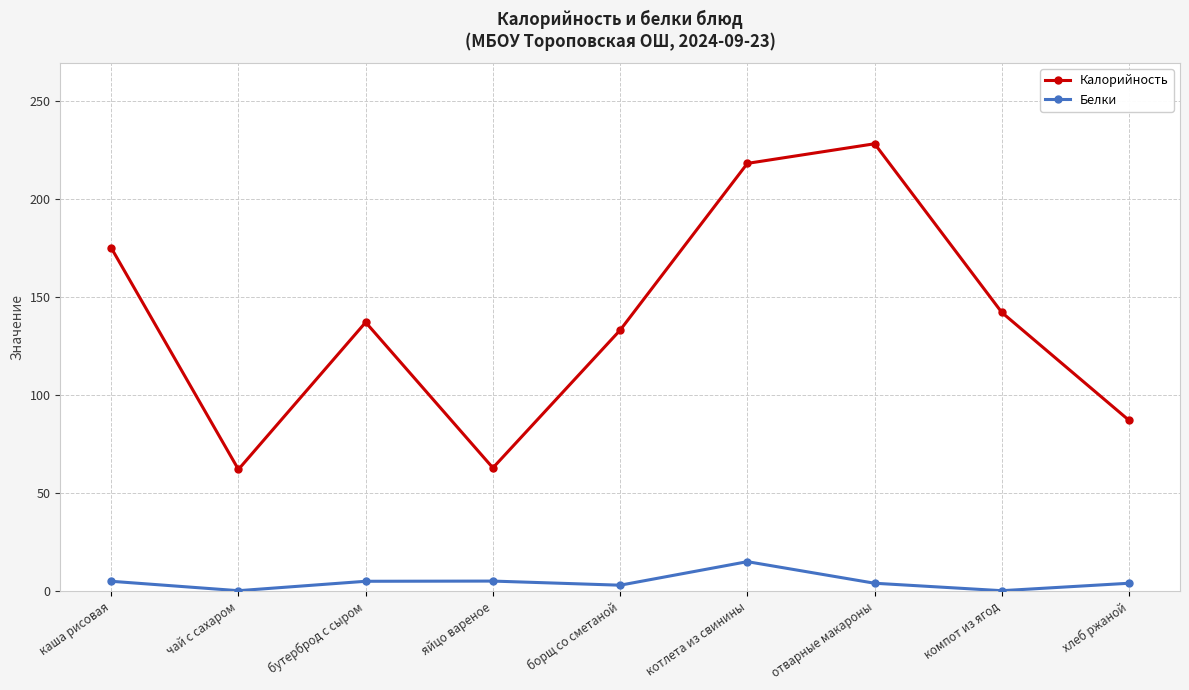

Which series has the widest spread of values?

Калорийность